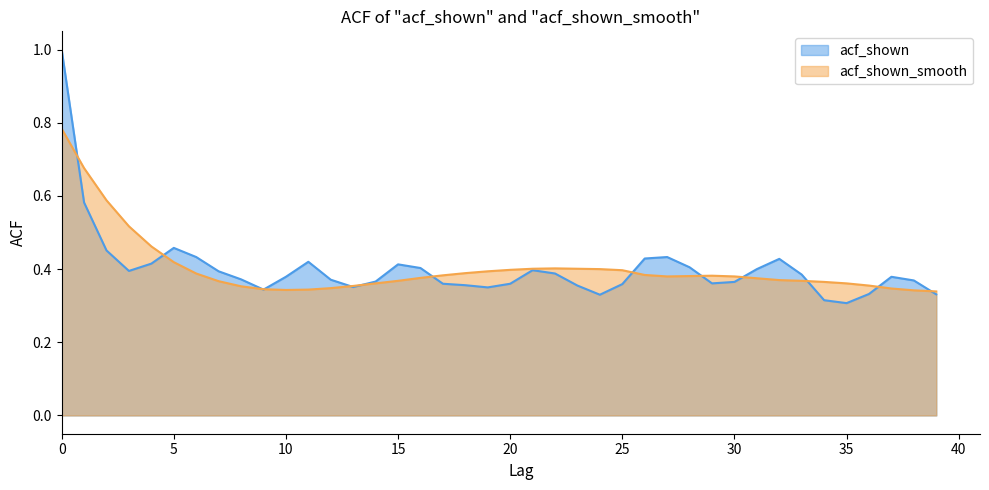

The value of acf_shown at 22 is 0.1. True or false?

False